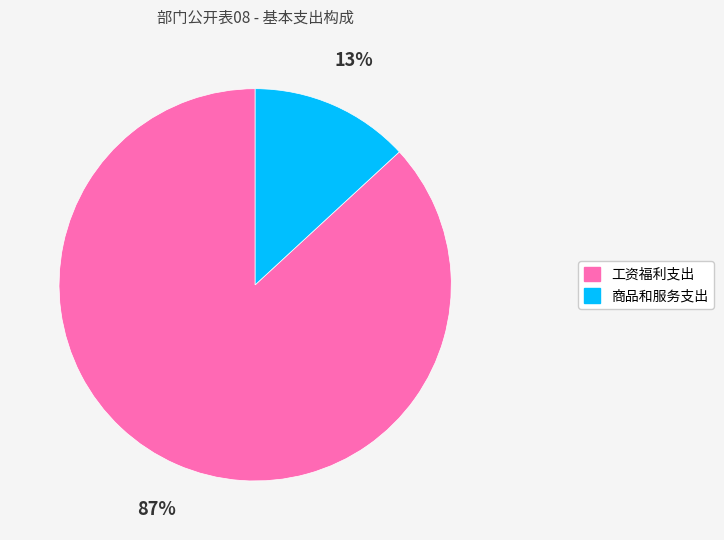

To the nearest percent, what percentage of the pie is 工资福利支出?

87%